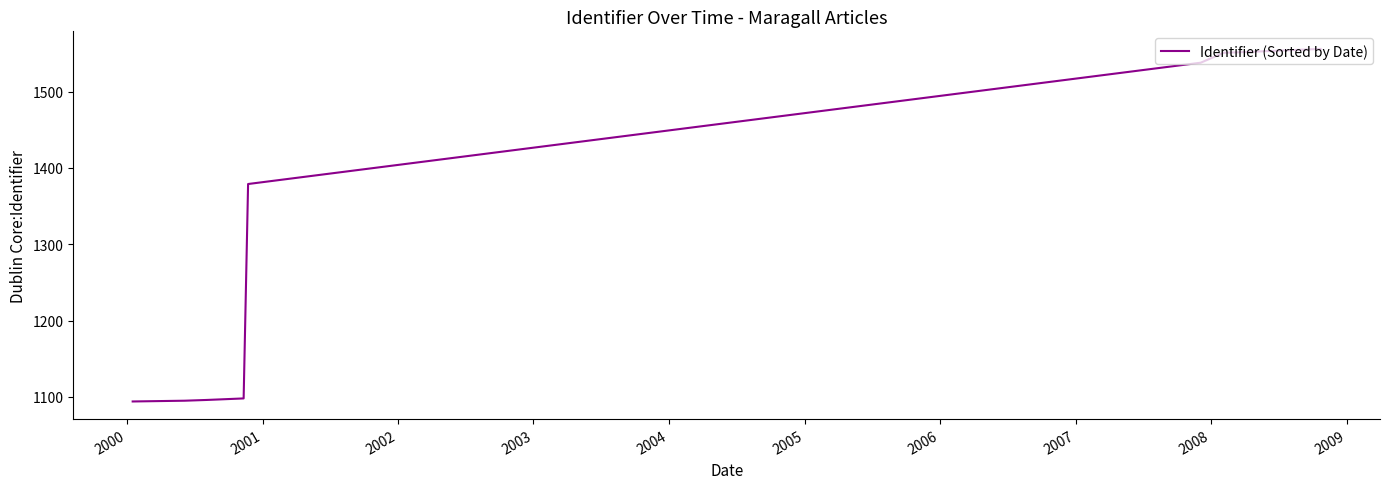

Count the number of categories in the chart.

10